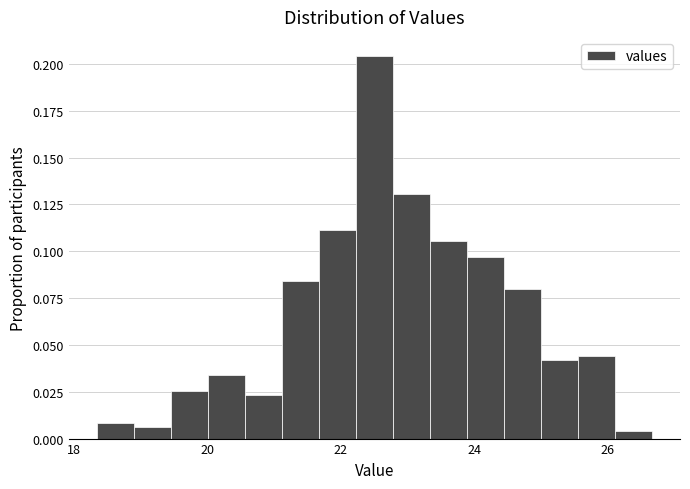

Read against the x-axis, roughly where is the centre of the tallest bar?

22.6